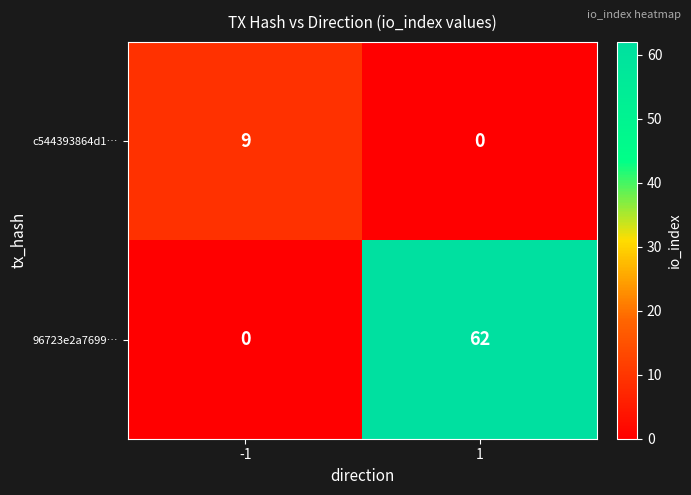

Which category has the highest value across all series?

1